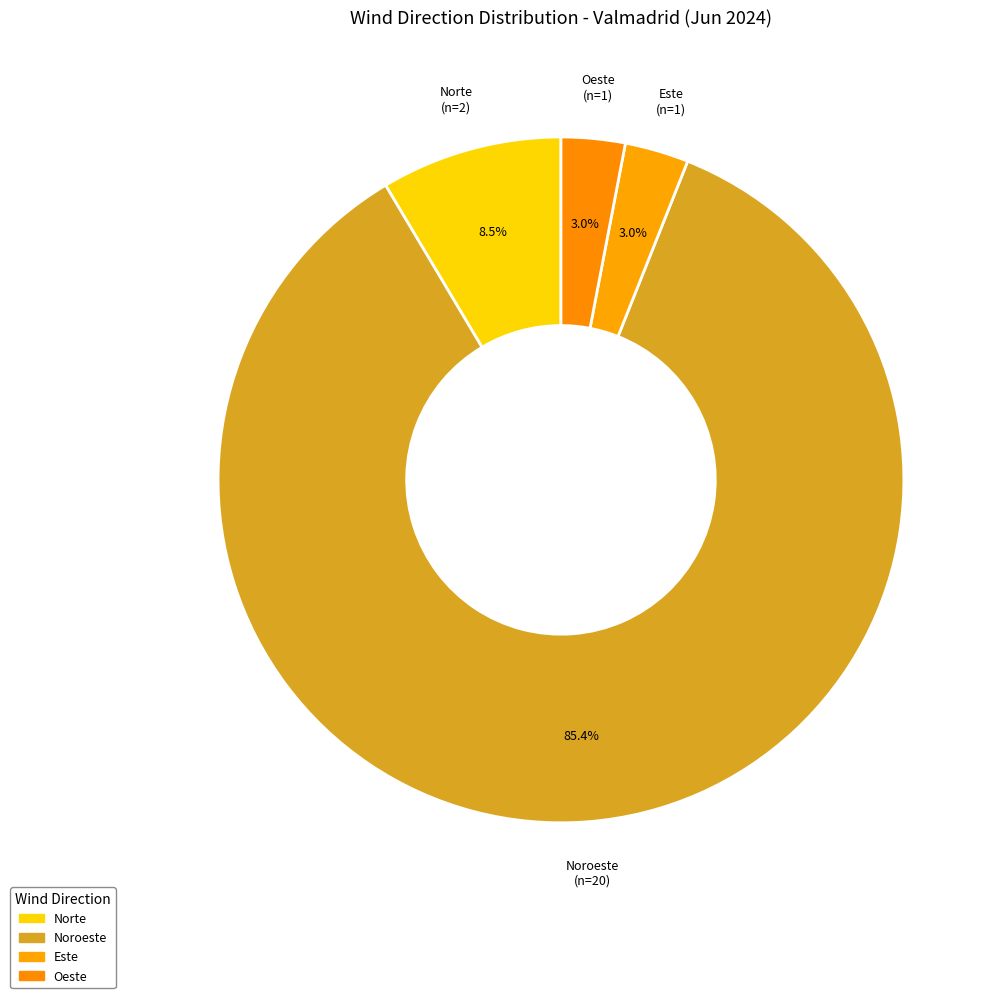

How many slices are in this pie chart?

4